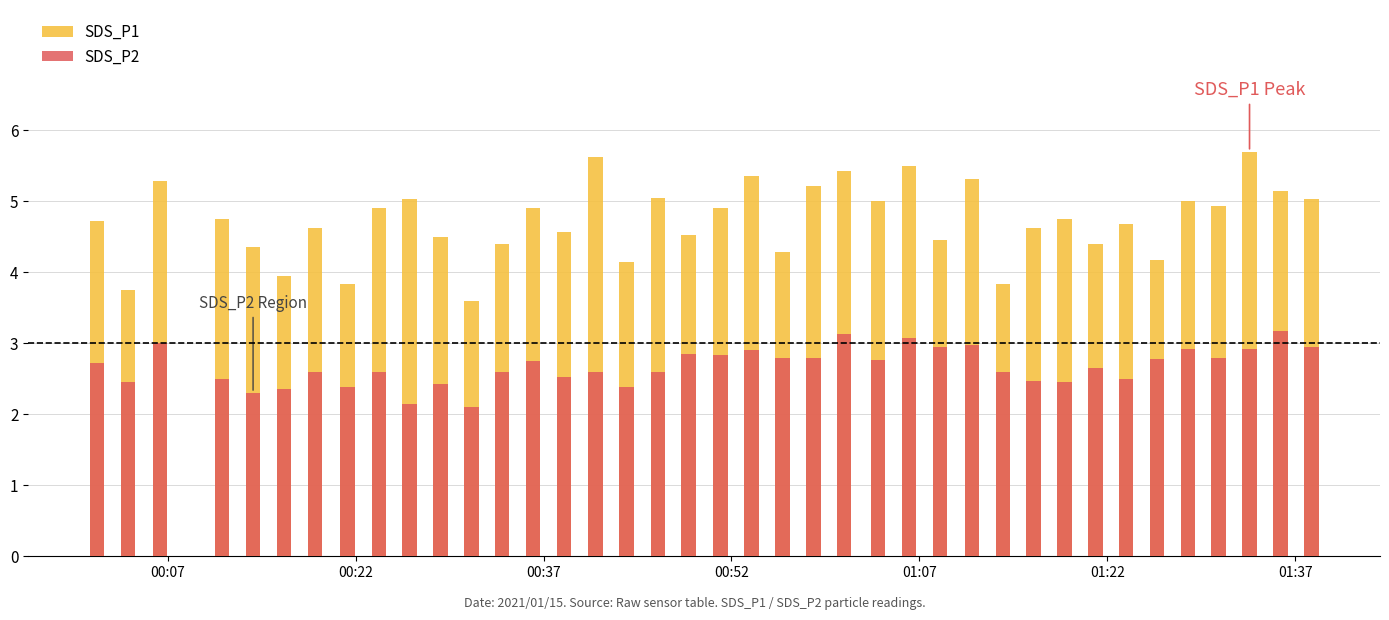

What position from the left is 00:22?

9